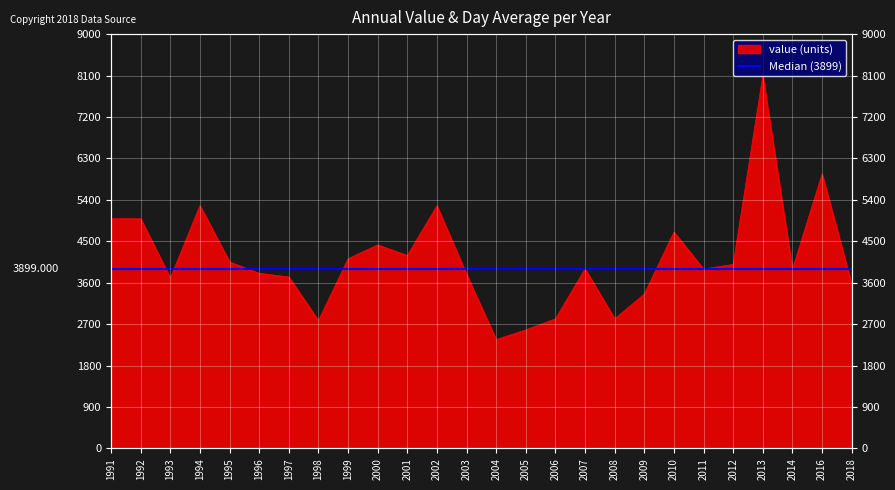

What is the sum of the values at 2012 and 2007?

7898